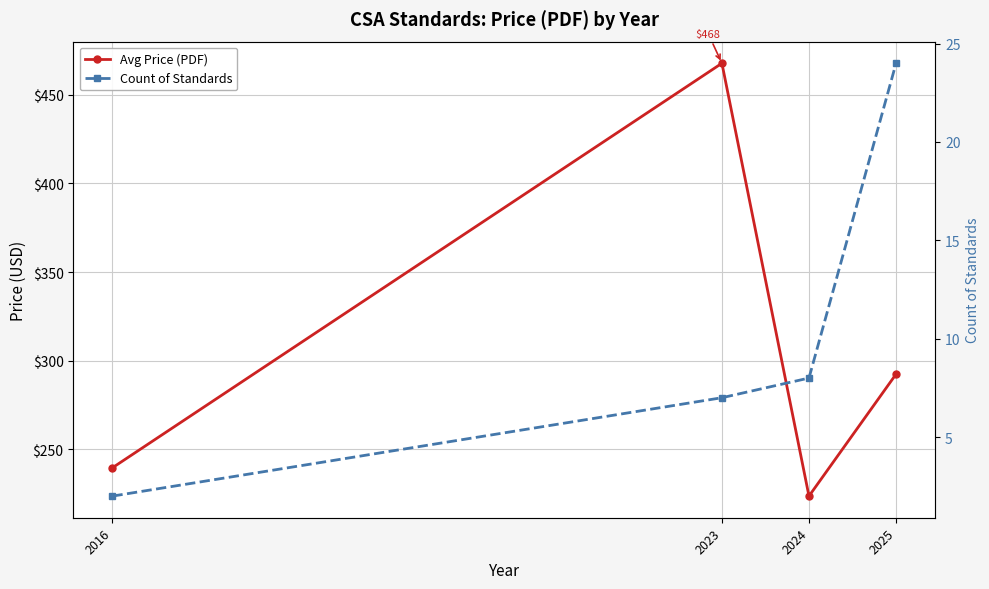

Which series has the largest total across all categories?

Avg Price (PDF)